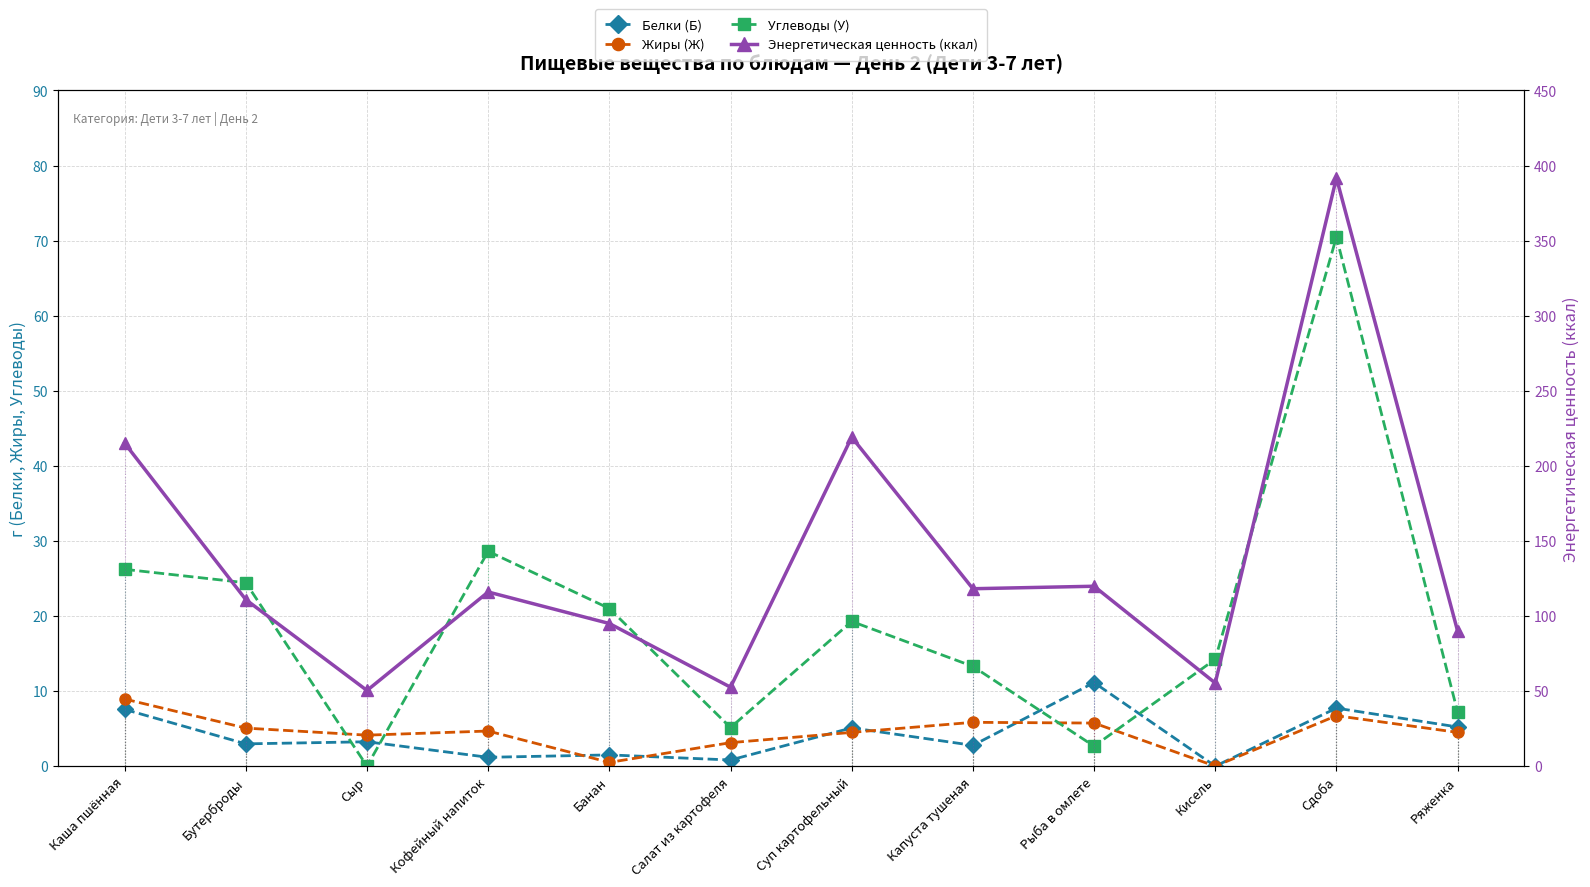

Count the number of data series in this chart.

4